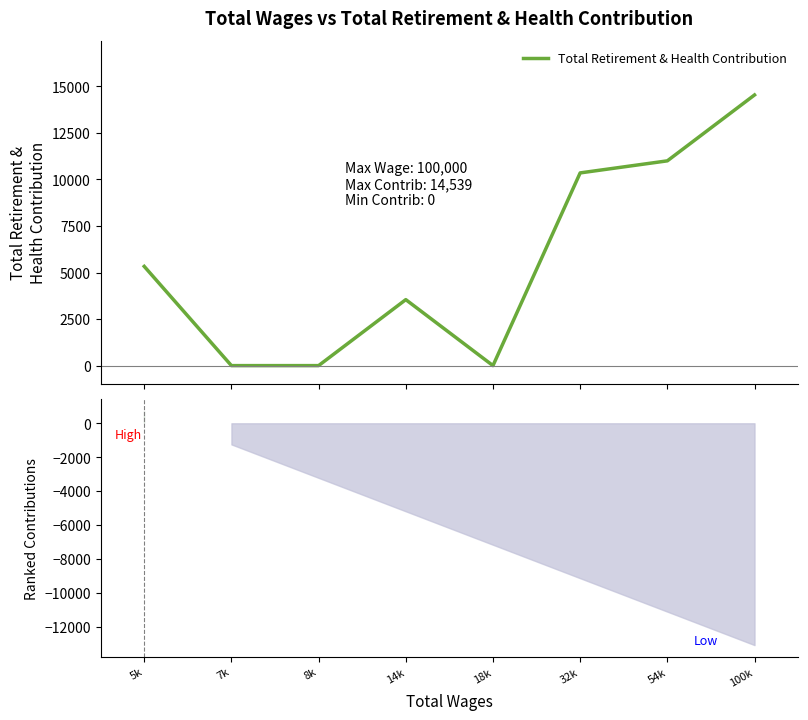

How many positive values are there?

5